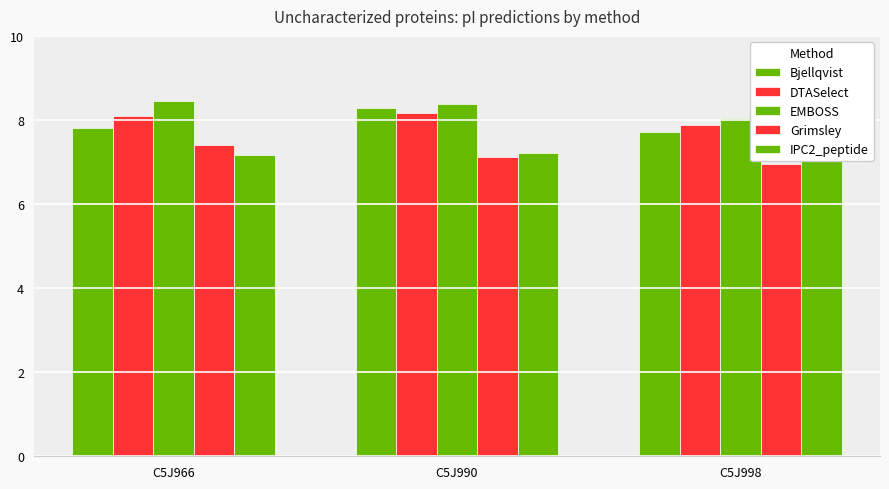

Is the value of DTASelect at C5J998 greater than the value of Grimsley at C5J998?

Yes